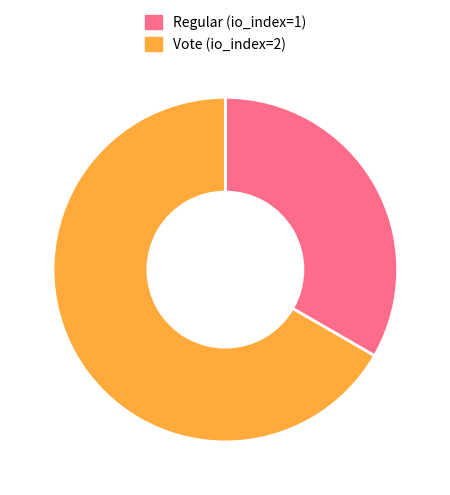

What is the ratio of the value at Regular (io_index=1) to the value at Vote (io_index=2)?

0.5